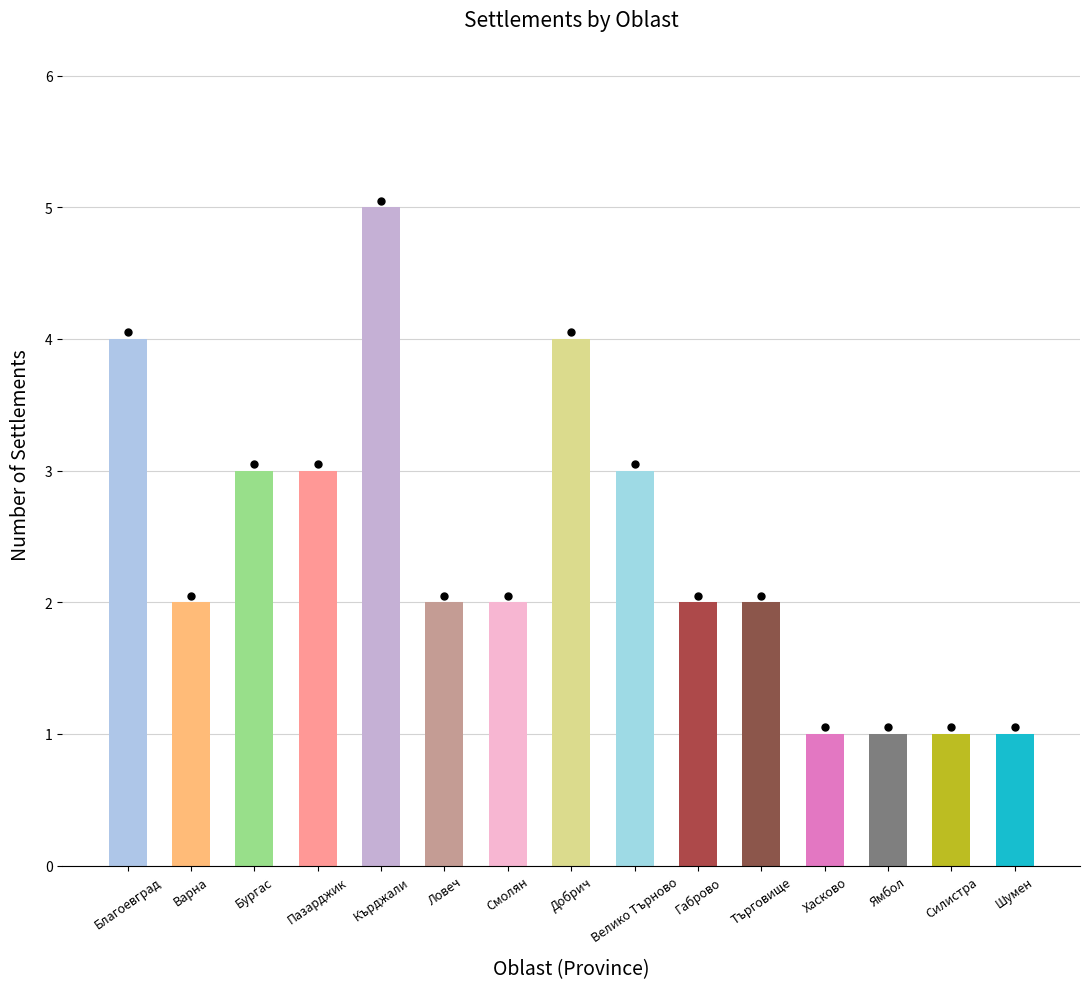

What is the ratio of the value at Смолян to the value at Варна?

1.0